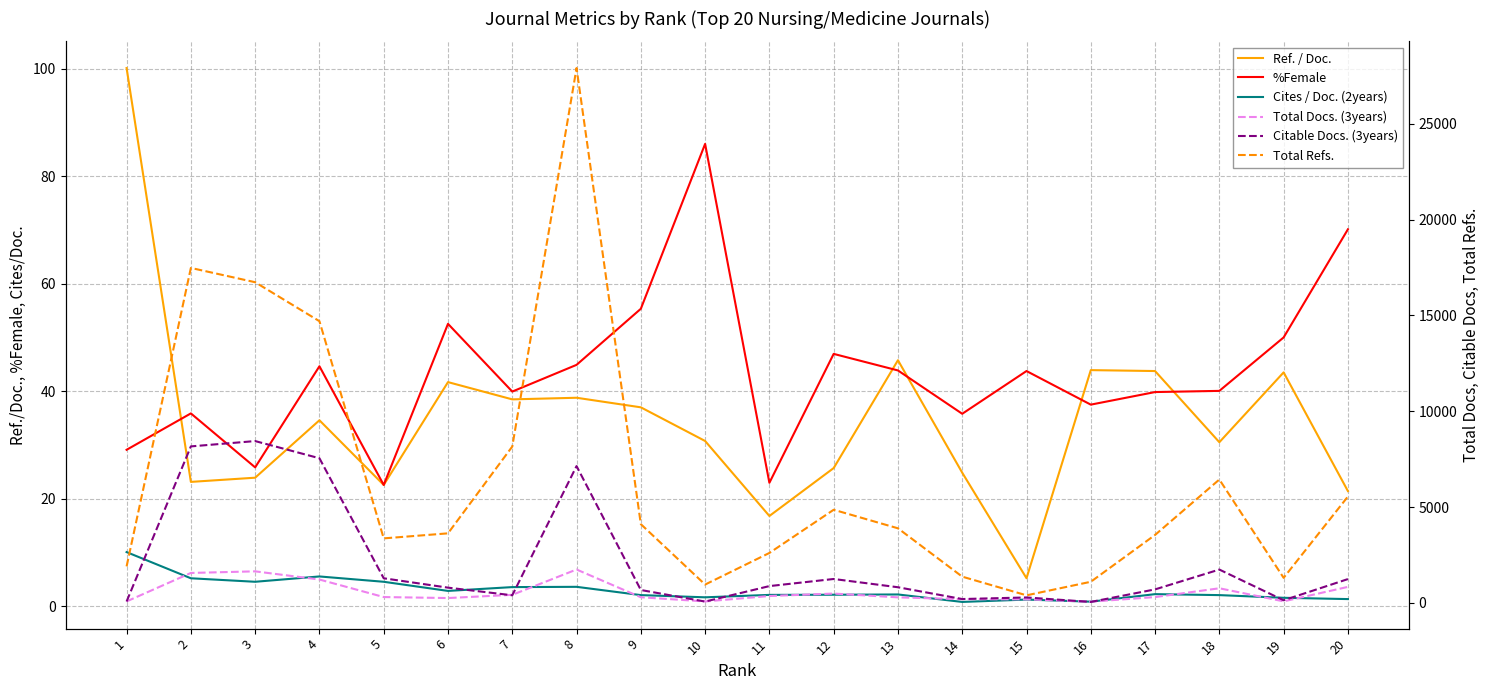

Rank the categories by Ref. / Doc. value from highest to lowest.

1, 13, 16, 17, 19, 6, 8, 7, 9, 4, 10, 18, 12, 14, 3, 2, 5, 20, 11, 15